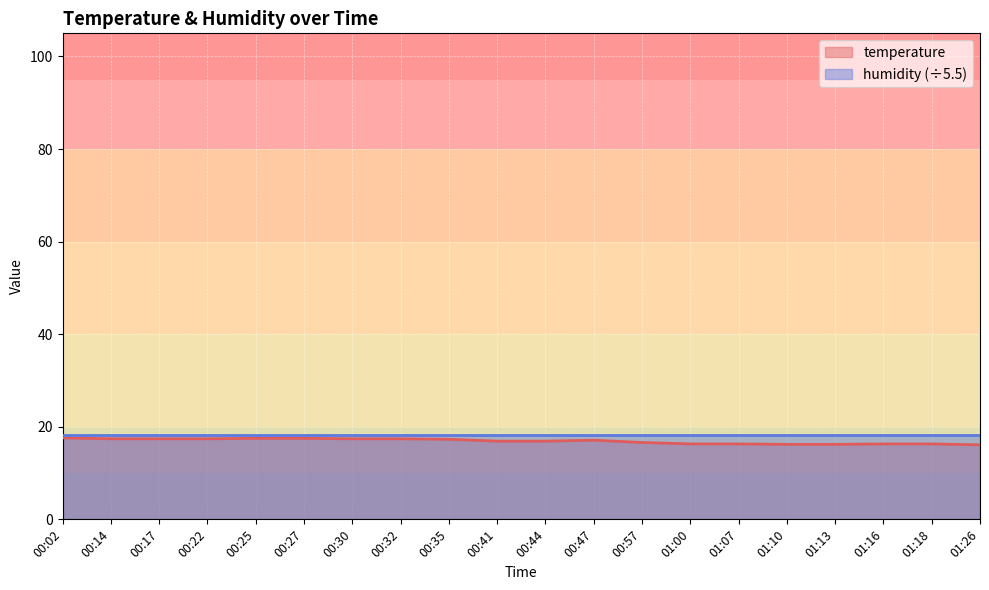

Which has a higher value, 01:18 or 00:27?

00:27